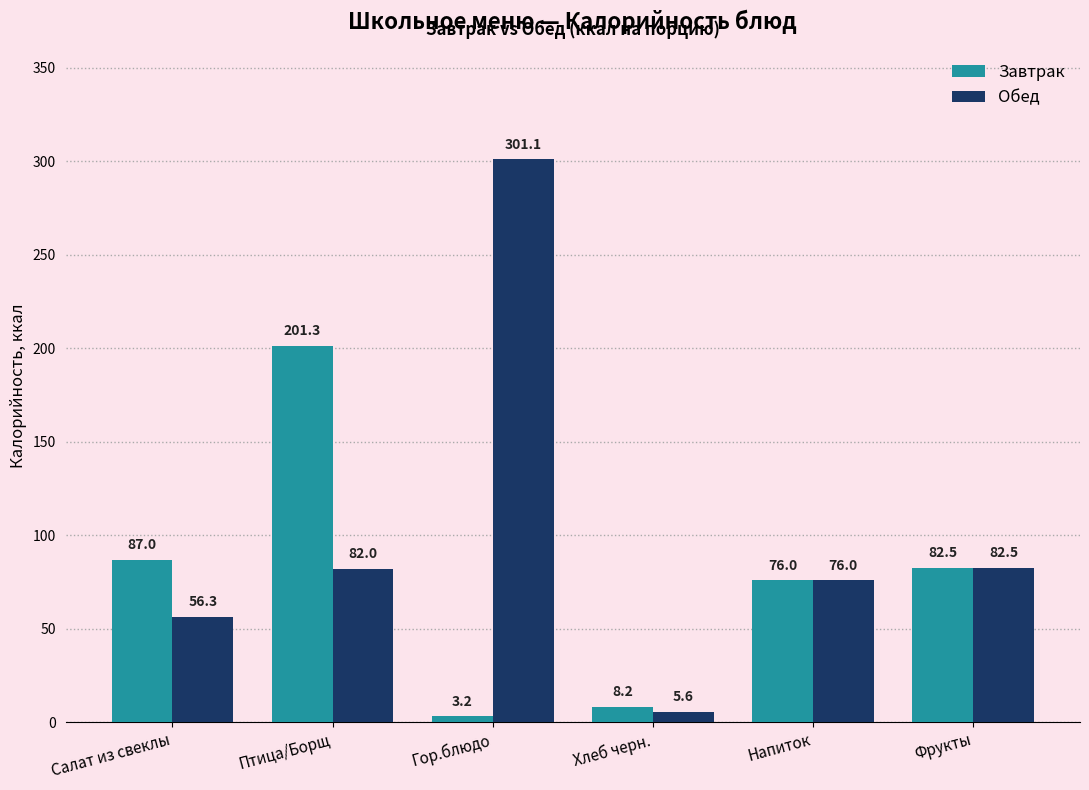

Which series has the largest range (max minus min)?

Обед